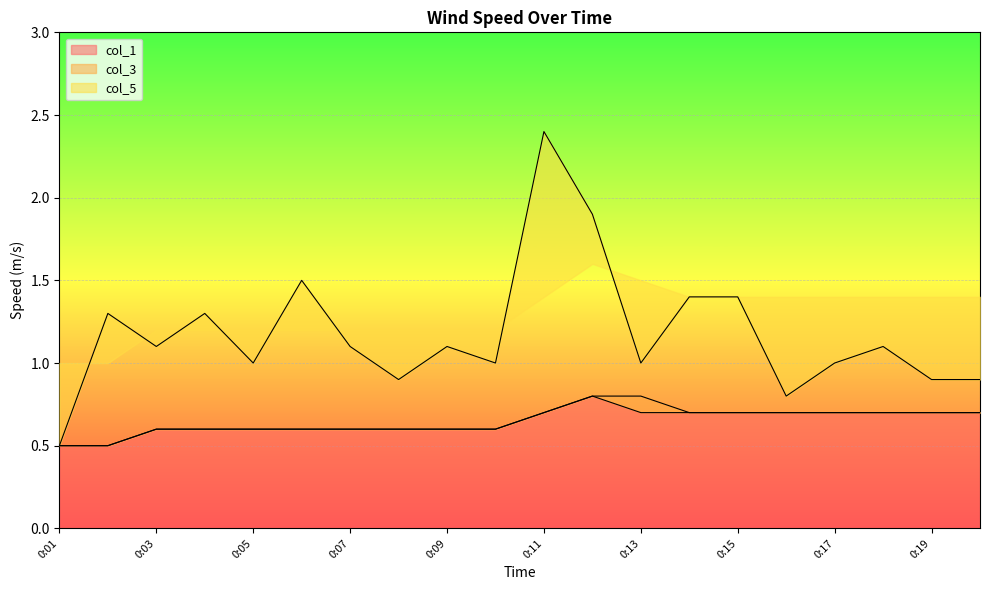

Which category has the lowest value across all series?

0:01